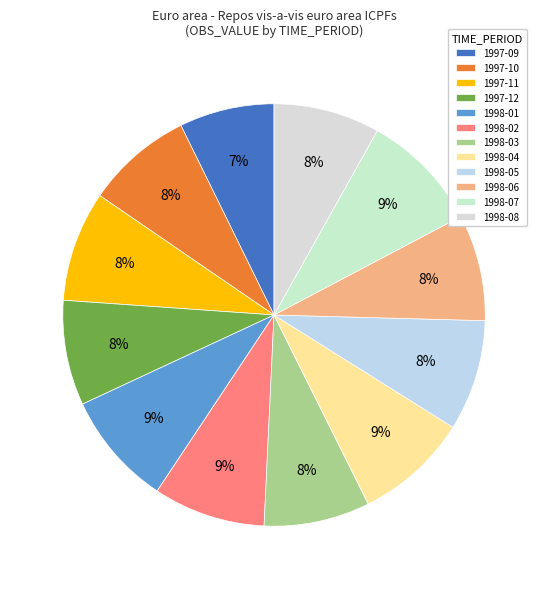

To the nearest percent, what portion does 1998-03 represent?

8%